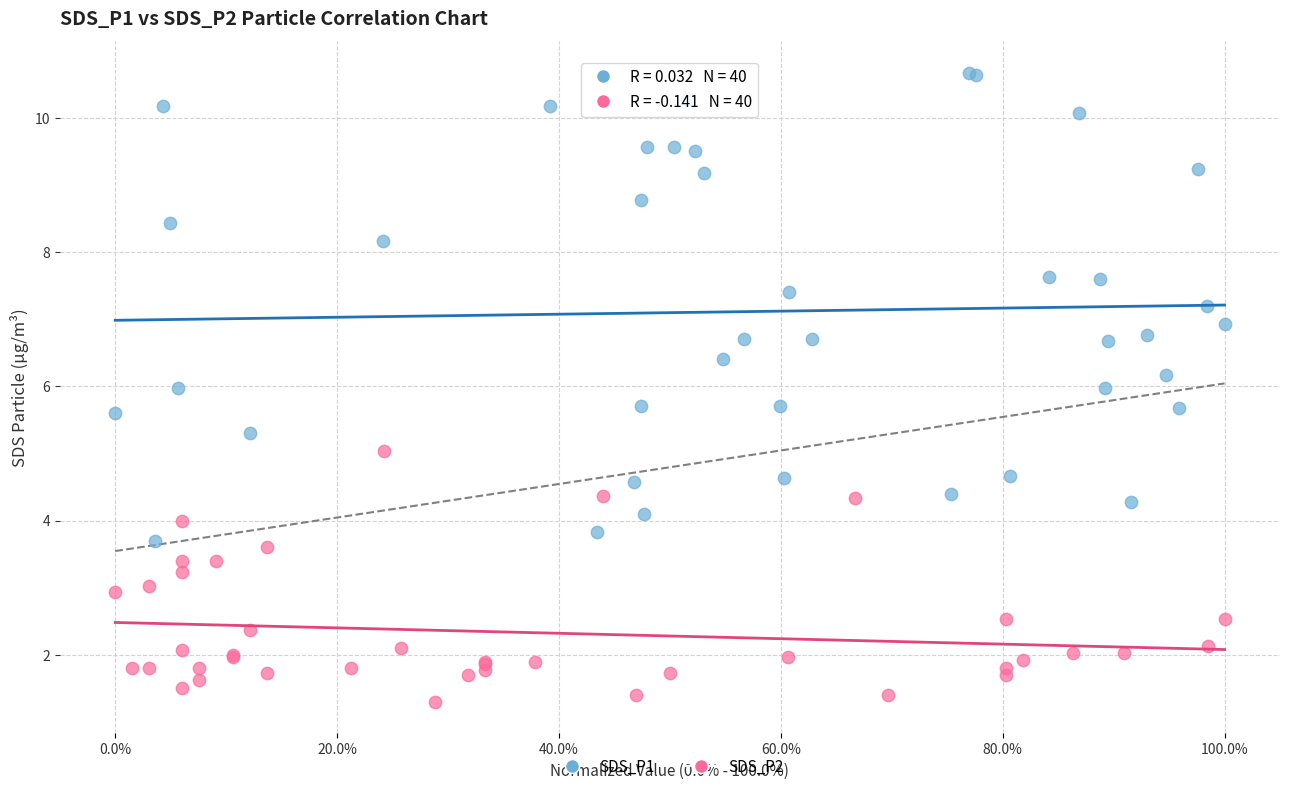

What are all the series names shown in the legend?

SDS_P1, SDS_P2